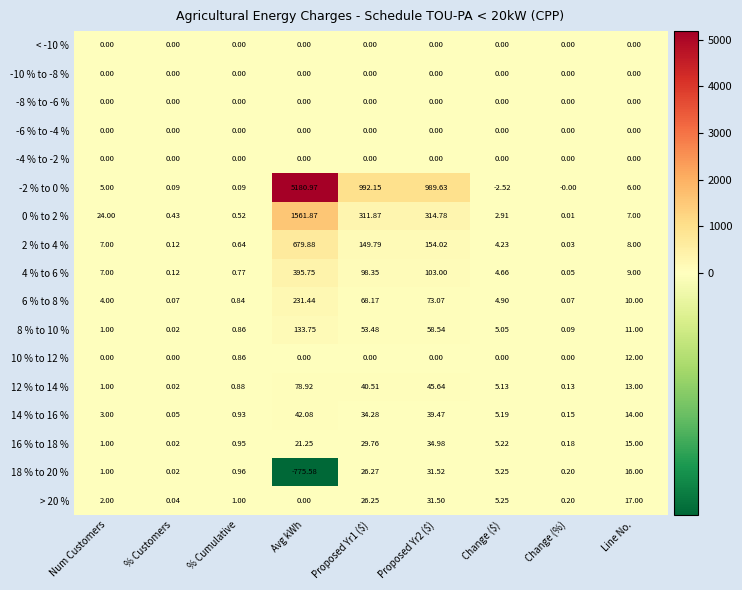

Which category has the lowest value in the 14 % to 16 % series?

% Customers